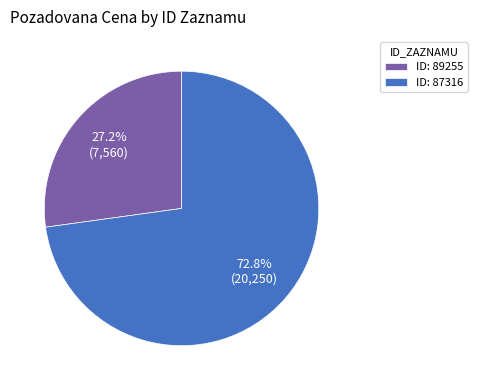

Which has a higher value, ID: 87316 or ID: 89255?

ID: 87316